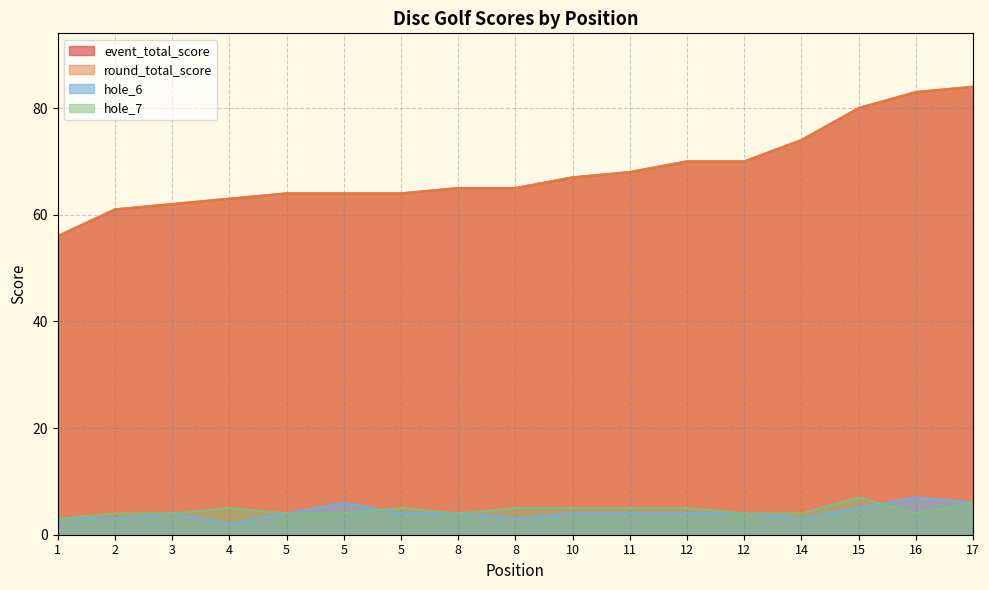

What is the value of the hole_6 point at the 10th from the left?

4